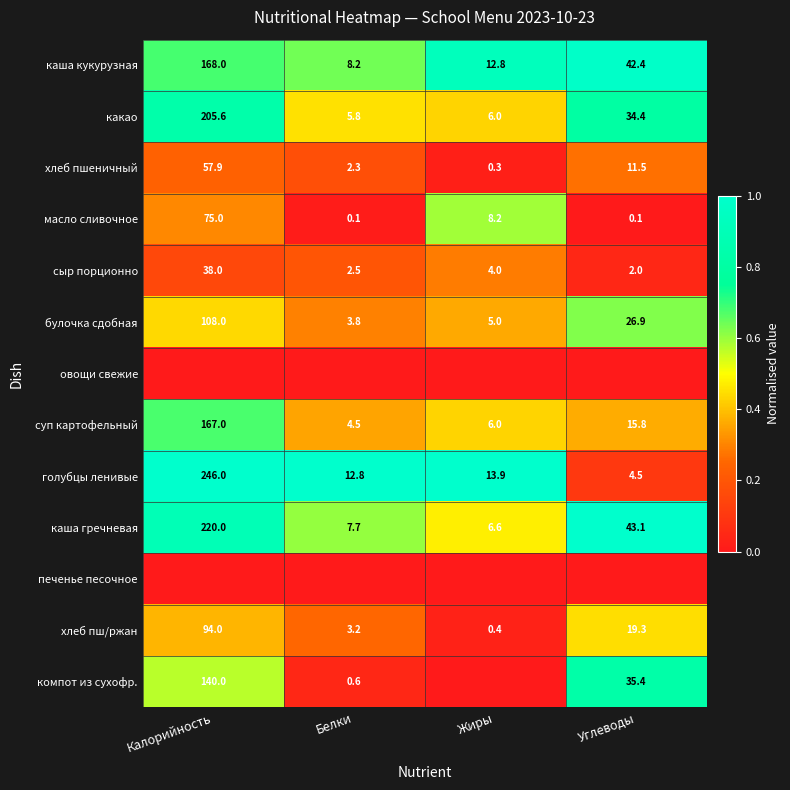

What is the minimum value for голубцы ленивые?

4.5